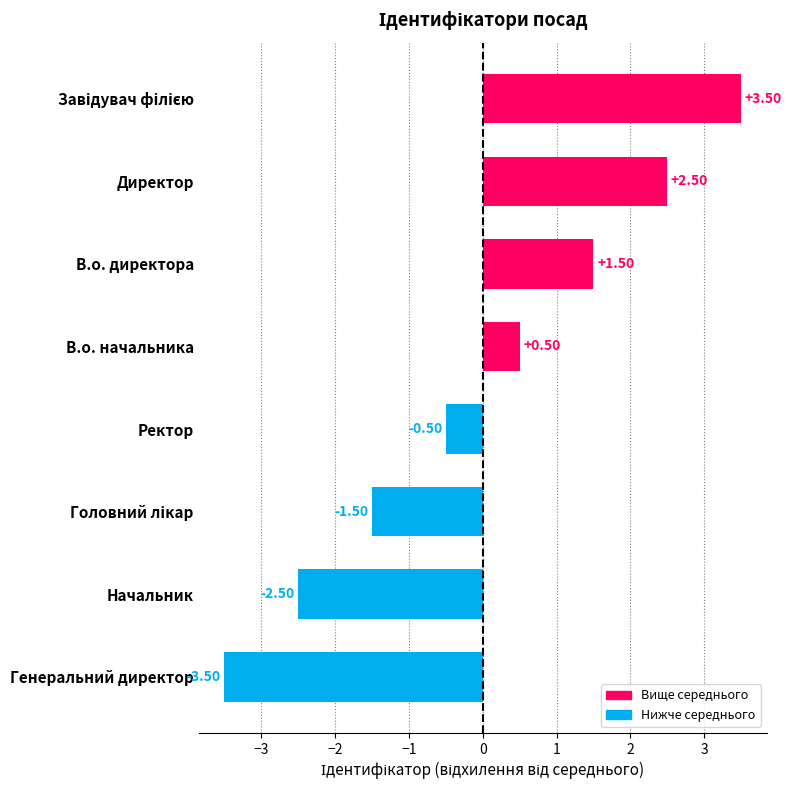

At which label is the value closest to 0?

Ректор